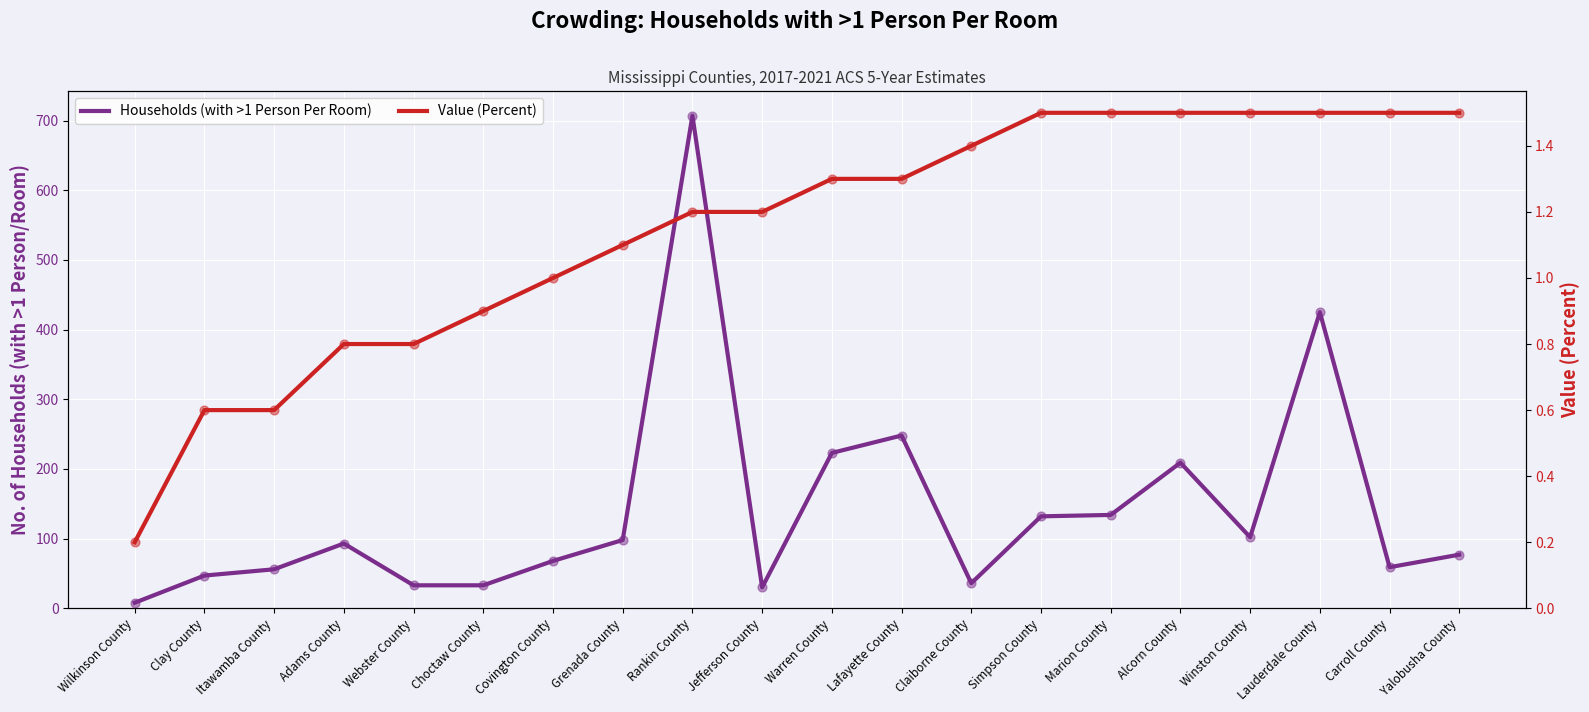

What are all the series names shown in the legend?

Households (with >1 Person Per Room), Value (Percent)